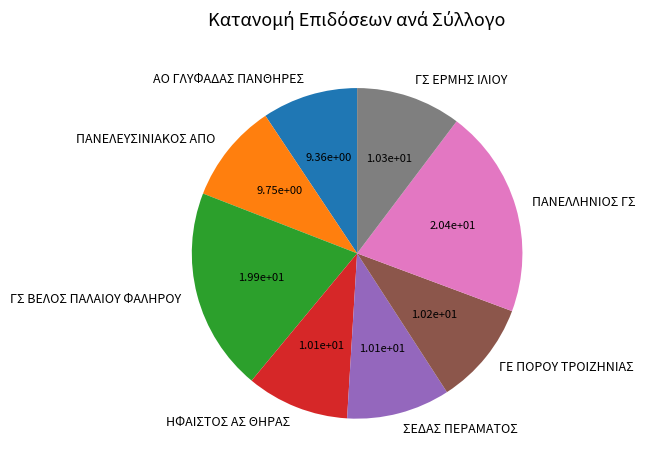

Which category has the biggest portion of the pie?

ΠΑΝΕΛΛΗΝΙΟΣ ΓΣ